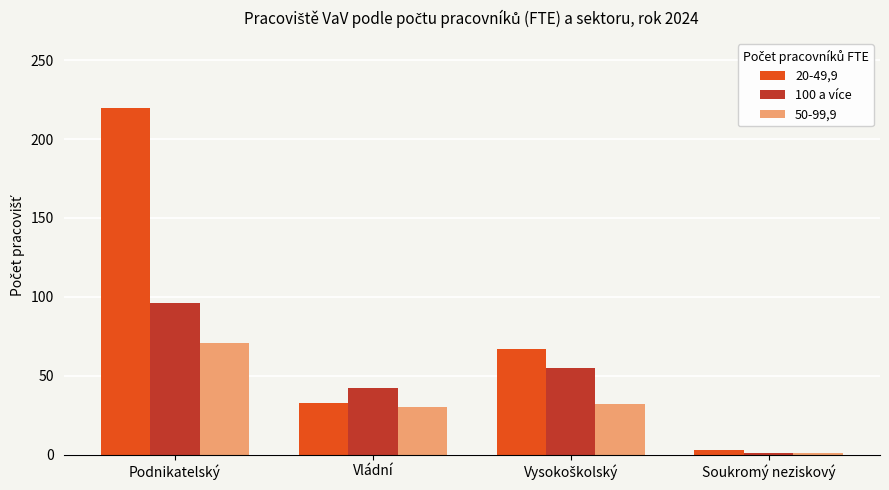

Rank the series at Podnikatelský from lowest to highest value.

50-99,9, 100 a více, 20-49,9